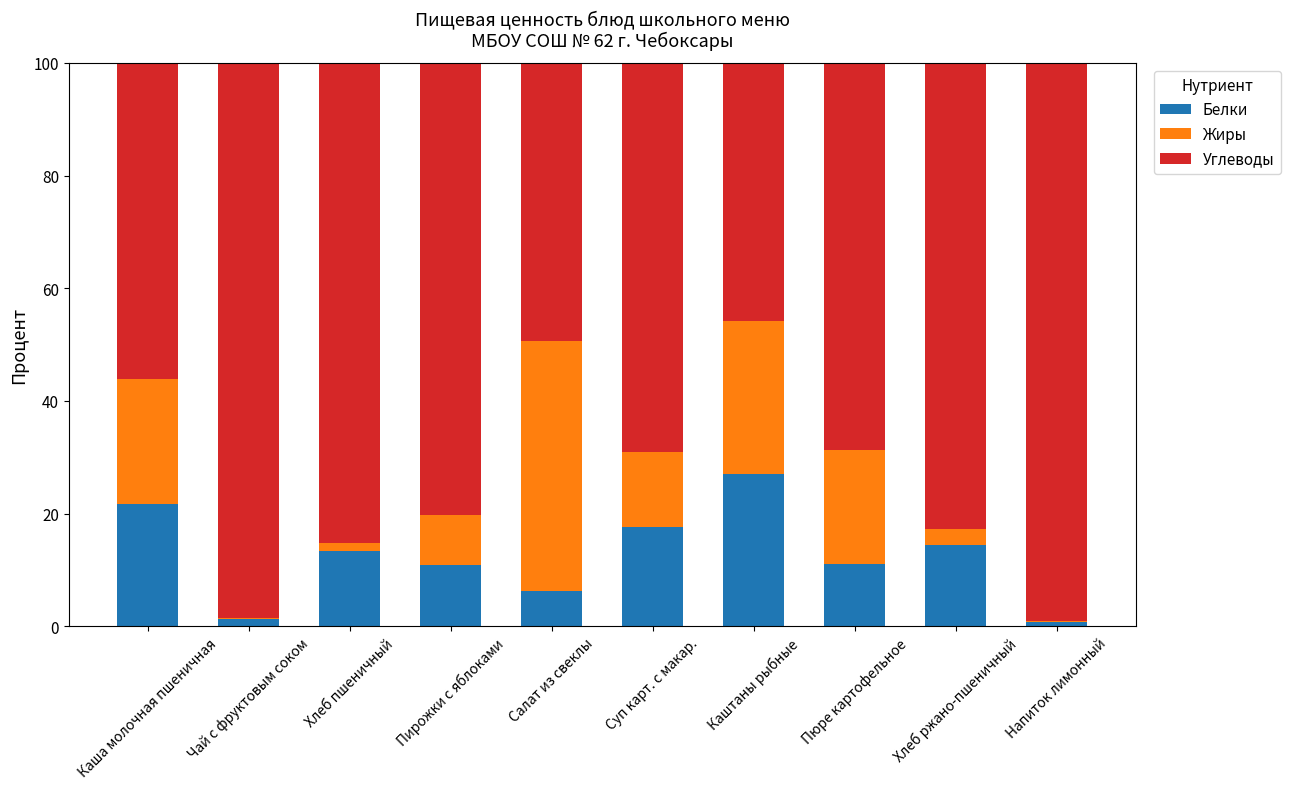

The Белки series shows 27.1 at Каштаны рыбные. True or false?

True